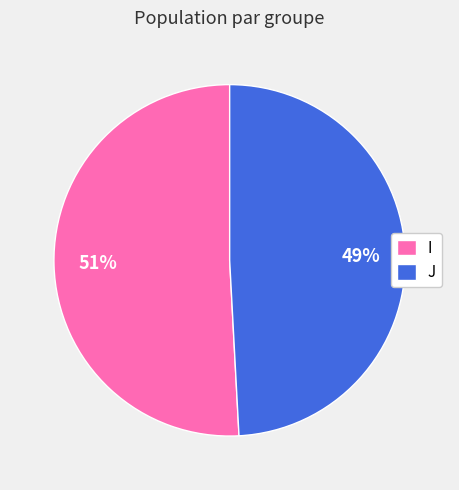

How many segments does this pie chart have?

2